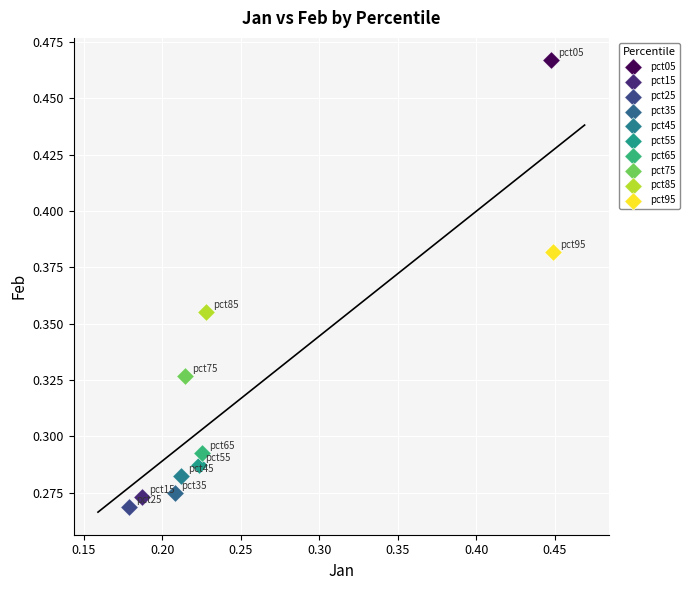

Which series contains the lowest Y value?

pct25